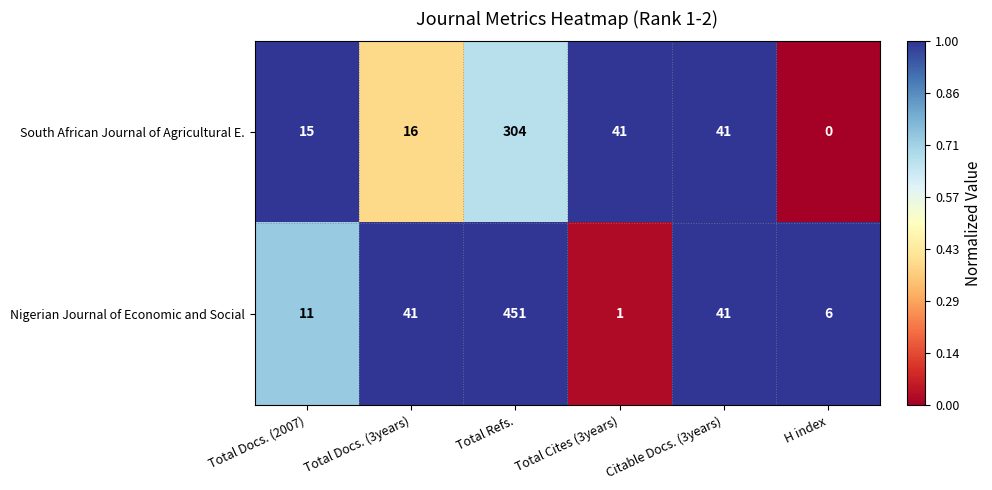

True or false: Nigerian Journal of Economic and Social has a value of 10 at H index.

False